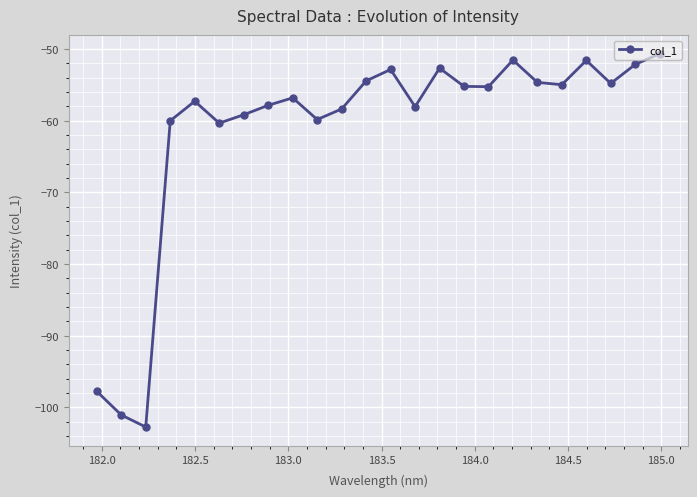

What is the sum of all values?

-1469.7